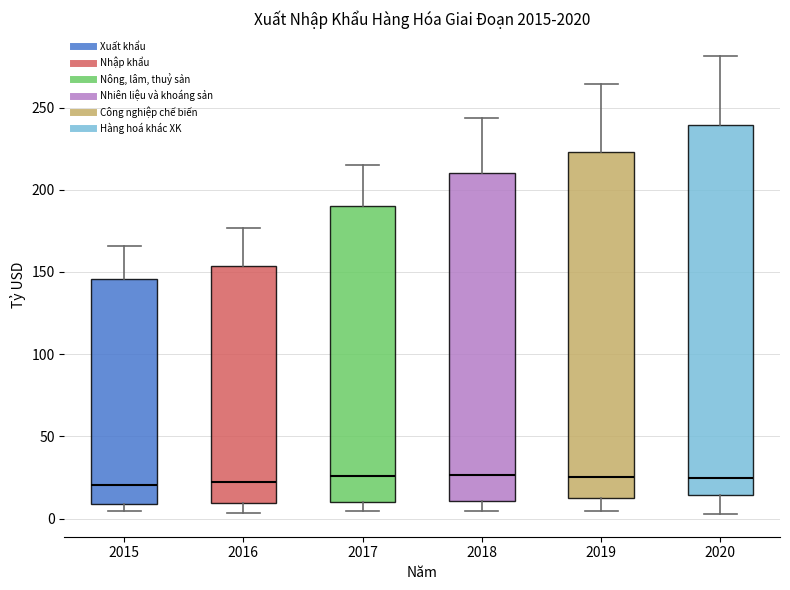

Reading left to right, read every box against the y-axis: the position of its median line, the range the box covers, and the ends of its whiskers. The values are not printed on the chart, so give them approximately, as read against the axis.

2015: median 20, box 10 to 145, whiskers 5 to 165
2016: median 20, box 10 to 155, whiskers 5 to 175
2017: median 25, box 10 to 190, whiskers 5 to 215
2018: median 25, box 10 to 210, whiskers 5 to 245
2019: median 25, box 15 to 225, whiskers 5 to 265
2020: median 25, box 15 to 240, whiskers 5 to 280